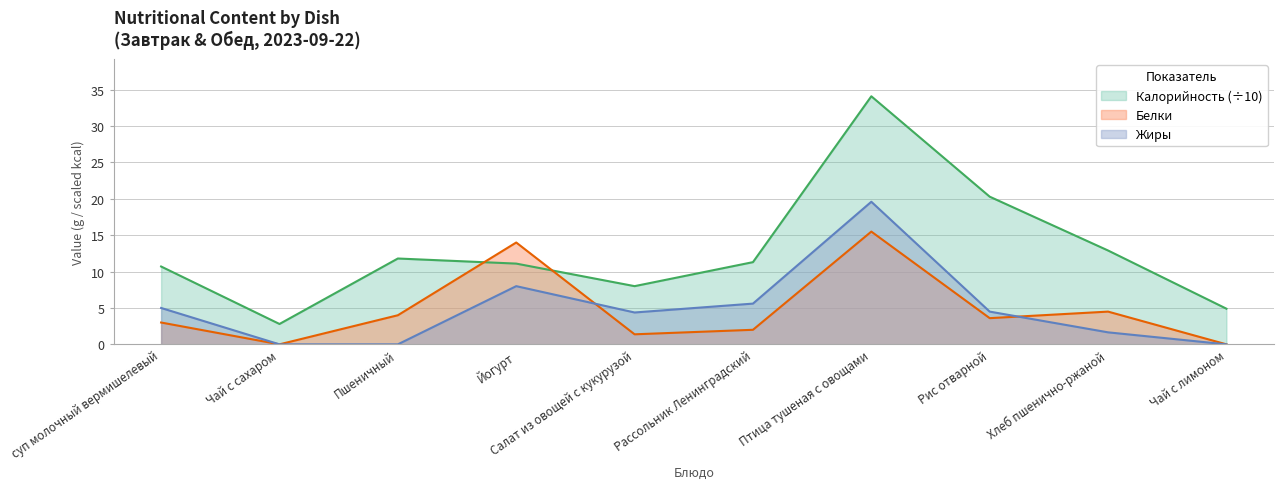

True or false: Калорийность and Жиры intersect in this chart.

False